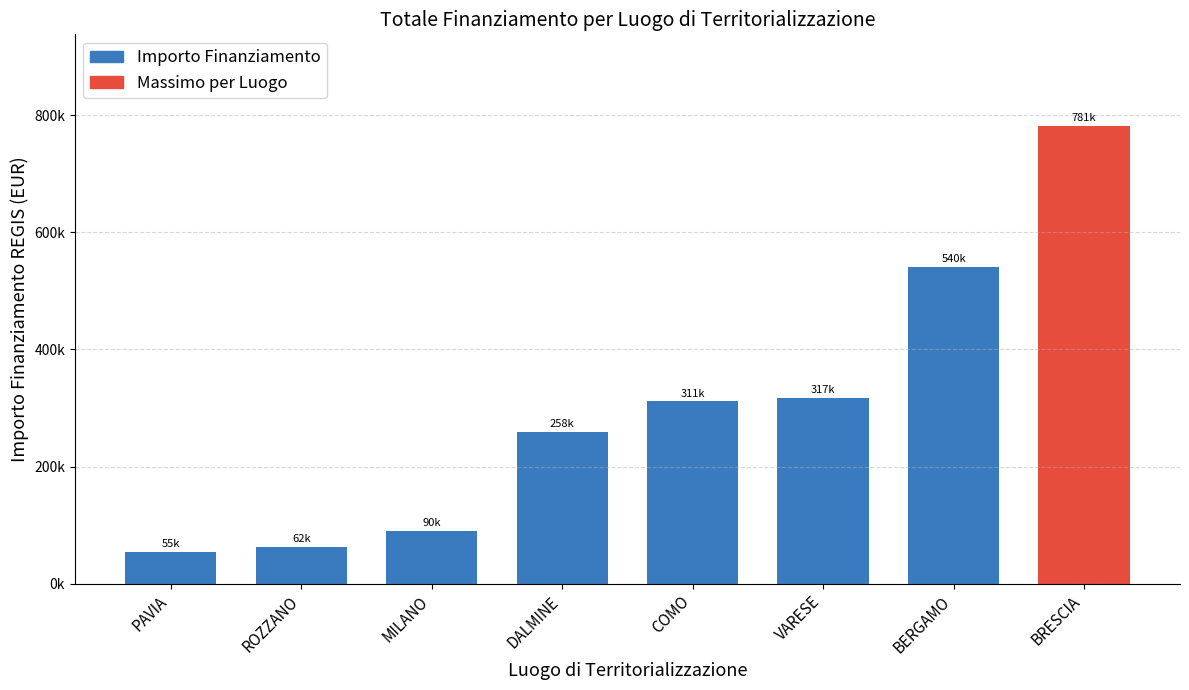

Reading right to left, transcribe all the data shown in this chart.

BRESCIA=781481.0	BERGAMO=539968.5	VARESE=317069.1	COMO=311178.0	DALMINE=258386.7	MILANO=90268.6	ROZZANO=62062.4	PAVIA=54577.6